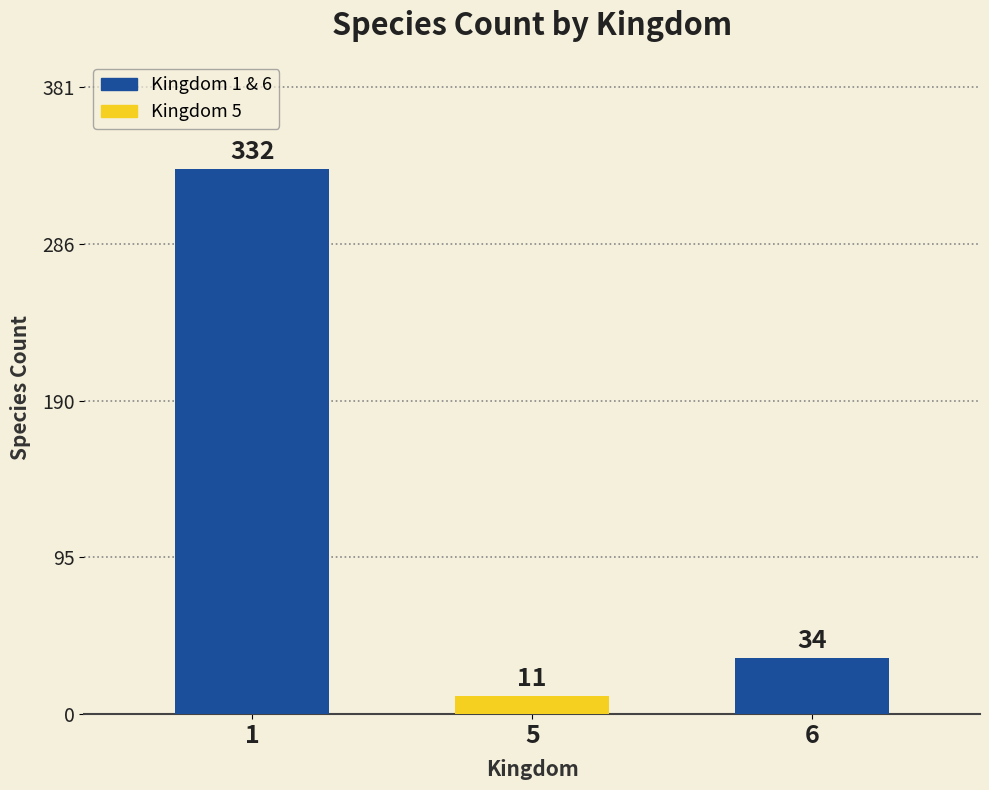

How many series are shown in this chart?

1